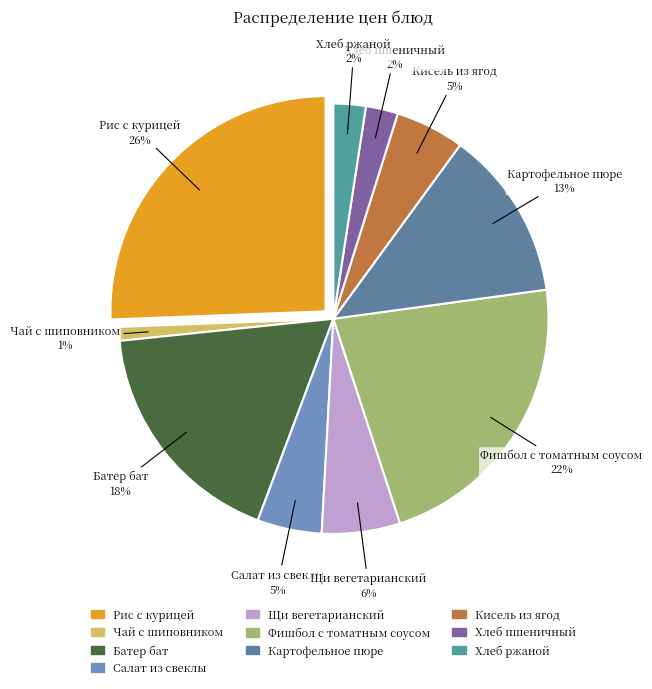

Does Батер бат account for over 50% of the chart?

No